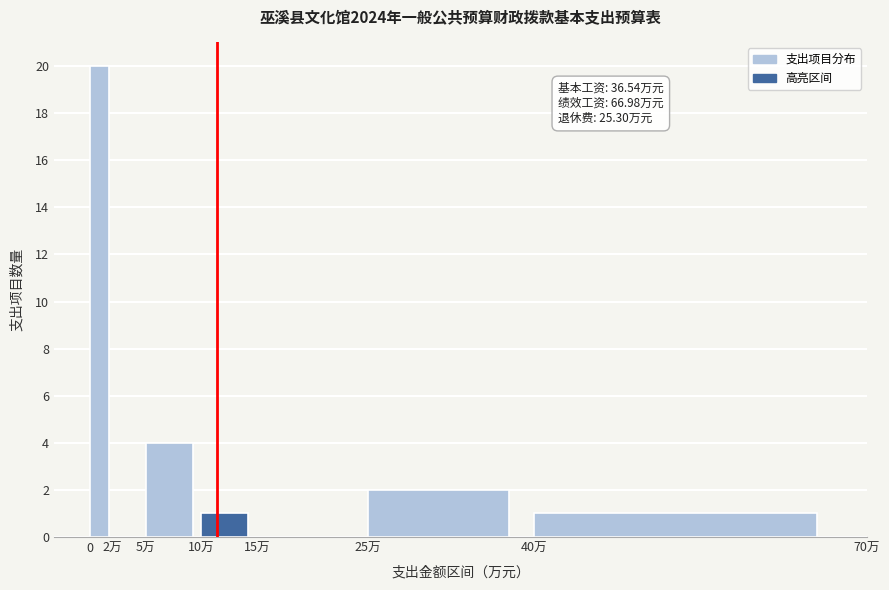

Reading right to left, what are all the values shown in this chart?

40万=1	25万=2	15万=0	10万=1	5万=4	2万=0	0=20